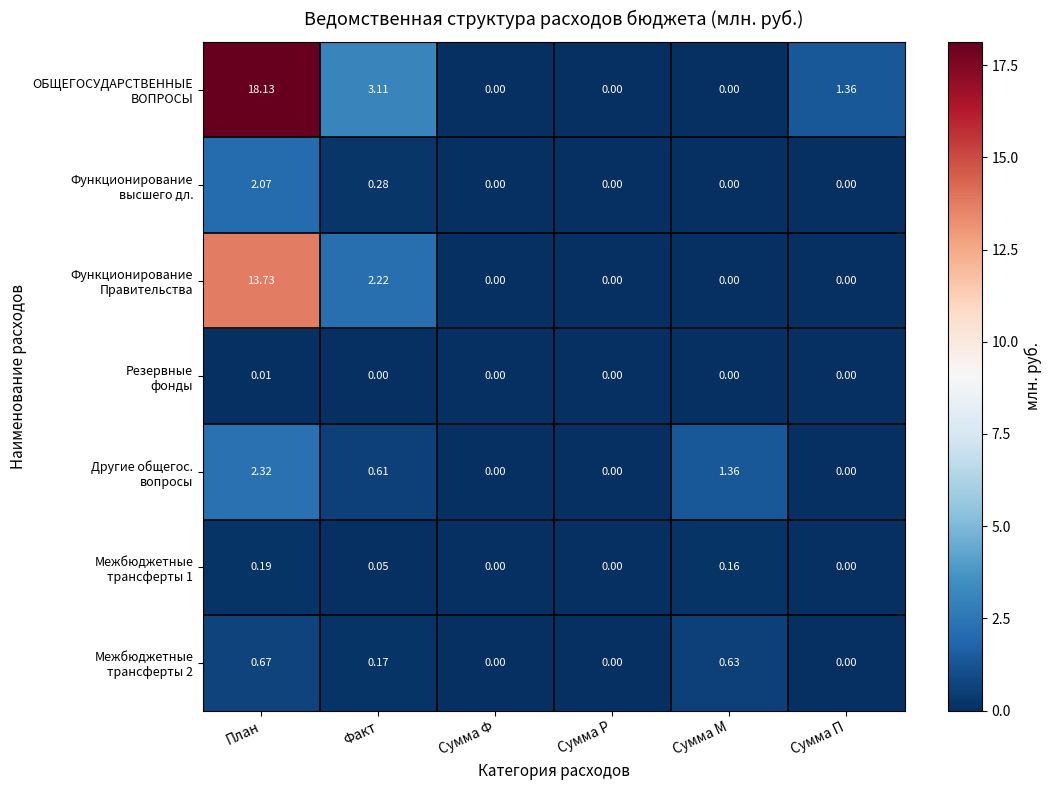

At which category is the sum across all series the highest?

План